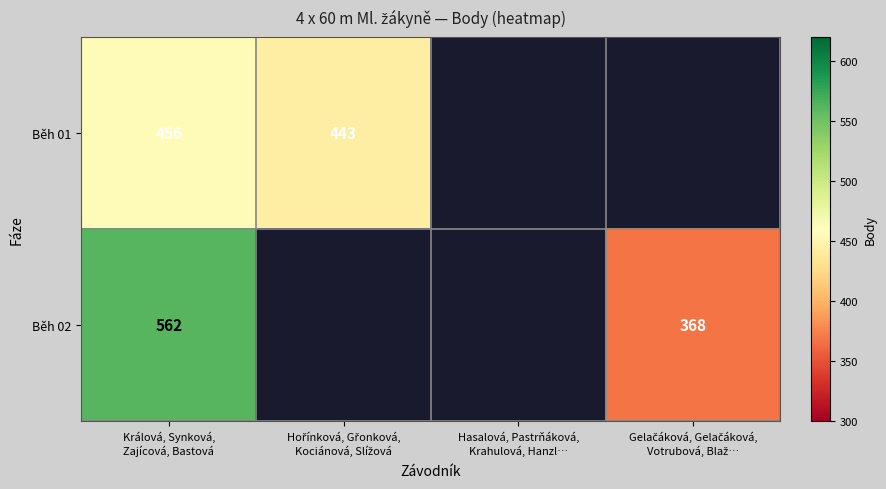

What is the sum of all Běh 01 values?

899